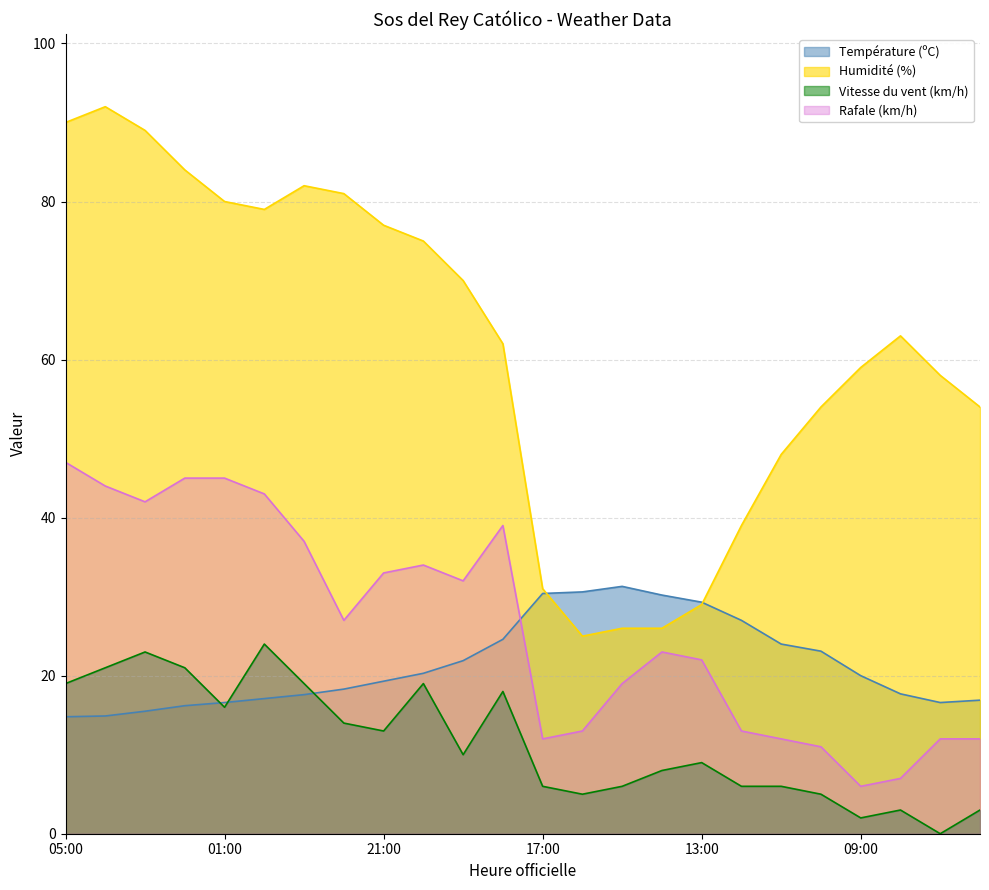

Which series has the widest spread of values?

Humidité (%)